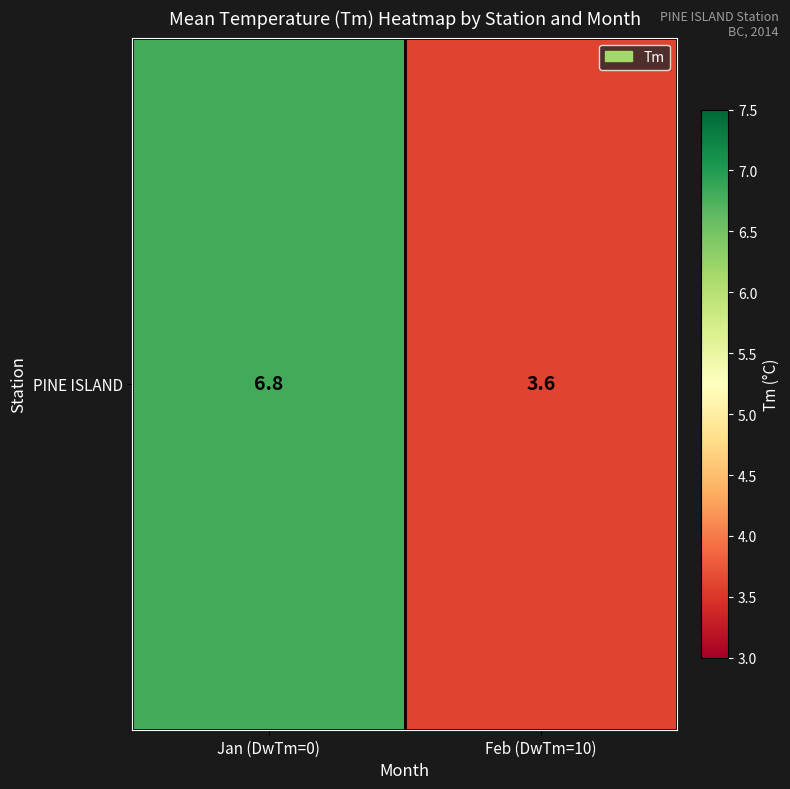

Between Jan (DwTm=0) and Feb (DwTm=10), which is larger?

Jan (DwTm=0)